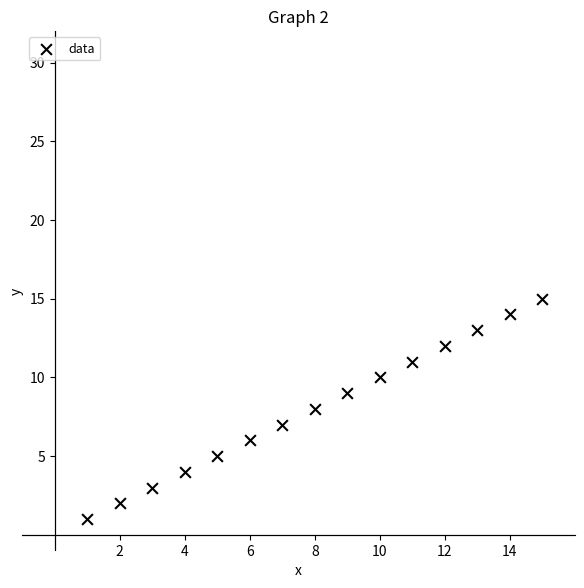

What is the range of Y values (max minus min)?

14